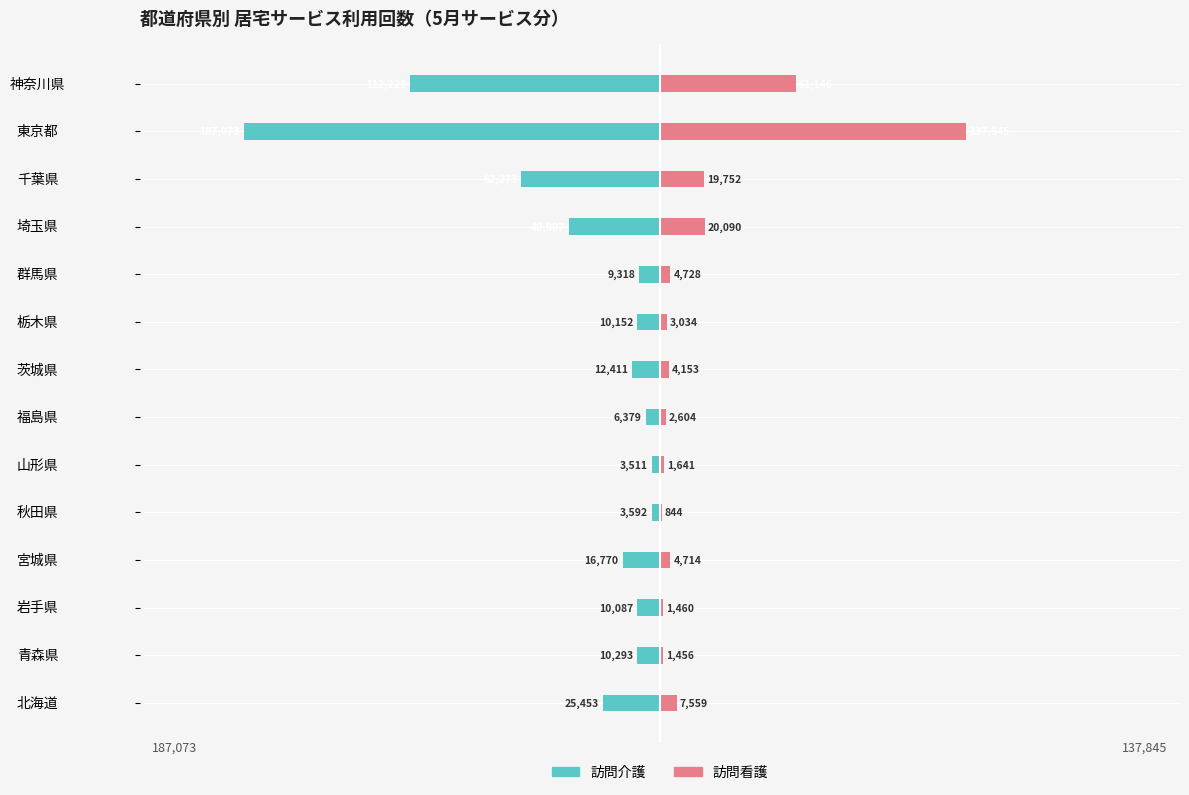

How many bars are there in each group?

2